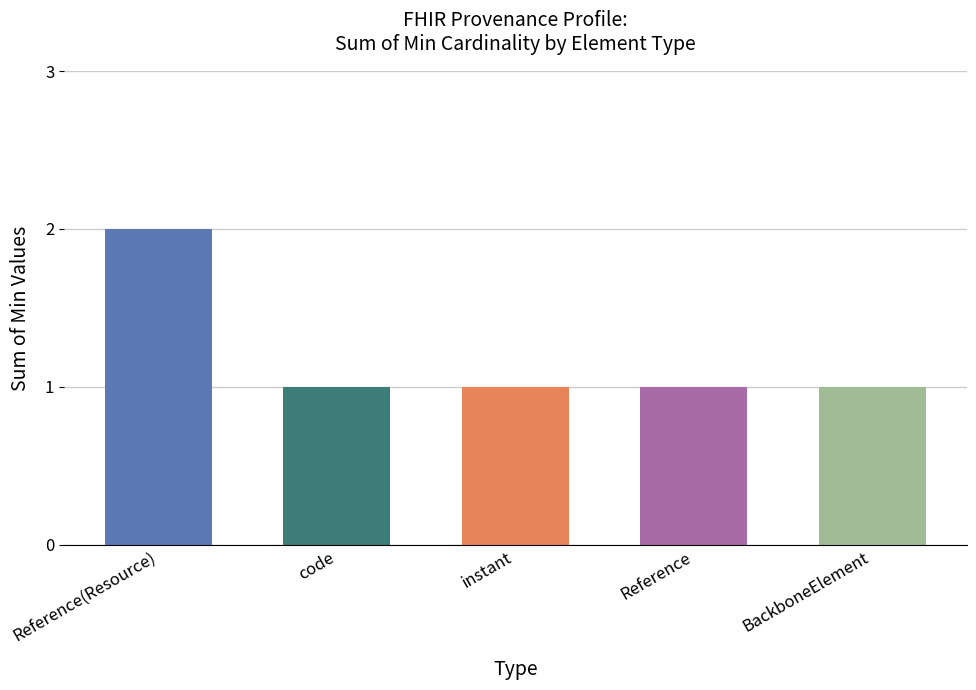

At which category does the chart reach its peak across all series?

Reference(Resource)